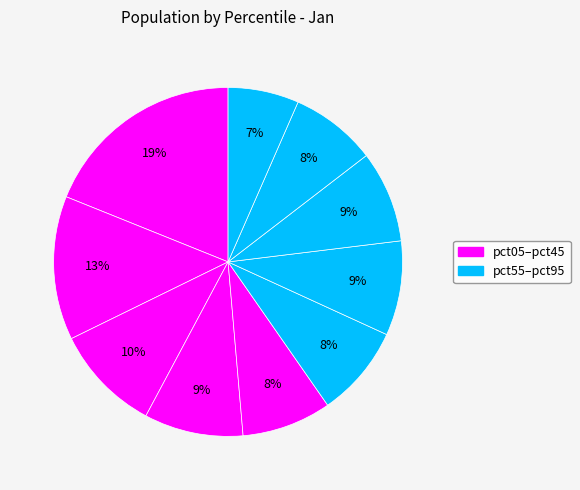

Rank the categories by value from lowest to highest.

pct95, pct85, pct45, pct55, pct75, pct65, pct35, pct25, pct15, pct05